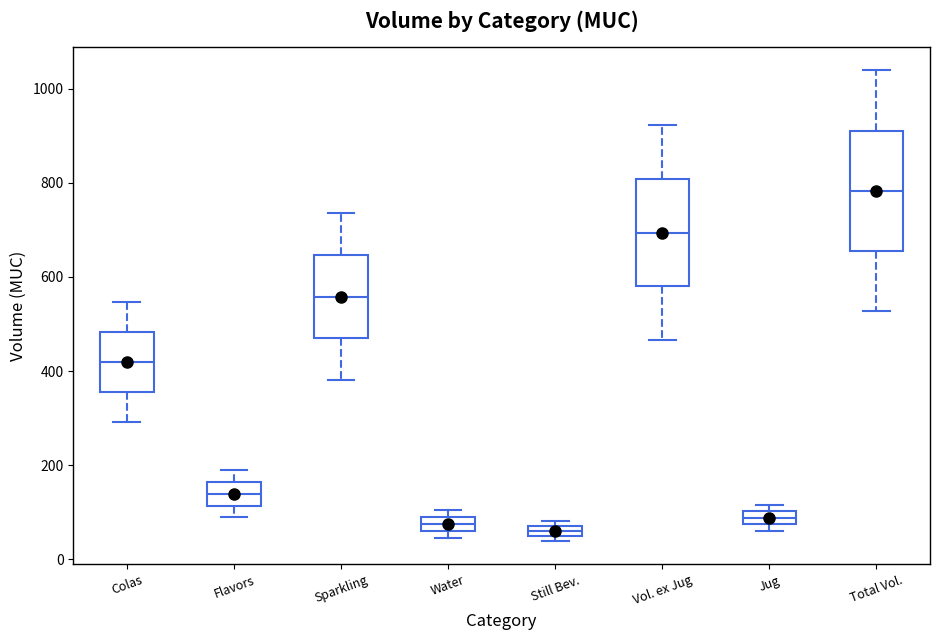

Where is the upper edge of the box for Total Vol. on the y-axis? The values are not printed on the chart, so give them approximately, as read against the axis.

920